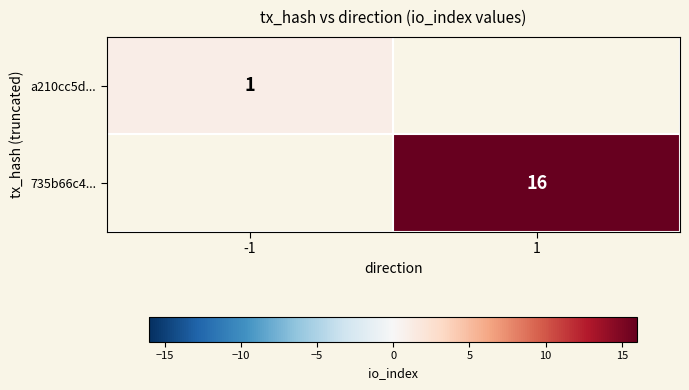

How many data points does each series have?

2